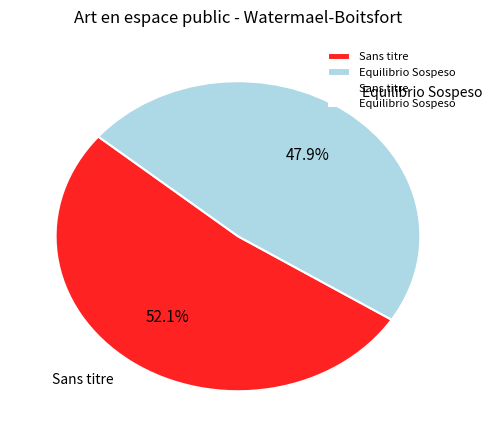

Is the sum of Equilibrio Sospeso and Sans titre greater than half?

Yes